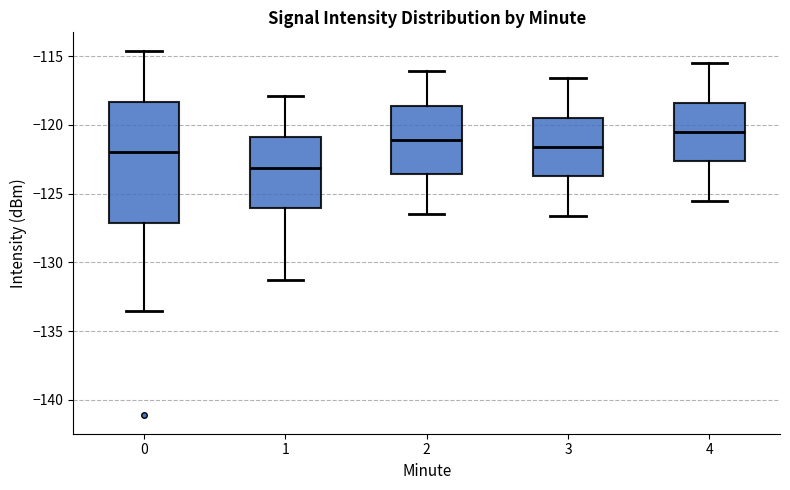

Which box has the lowest median line?

1